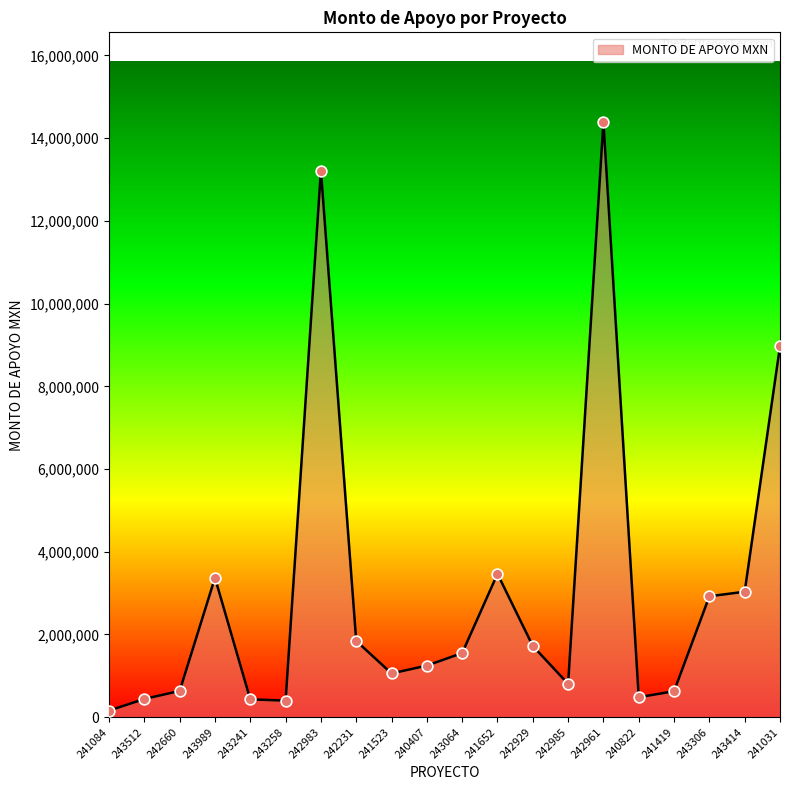

Which has a higher value, 241419 or 241084?

241419